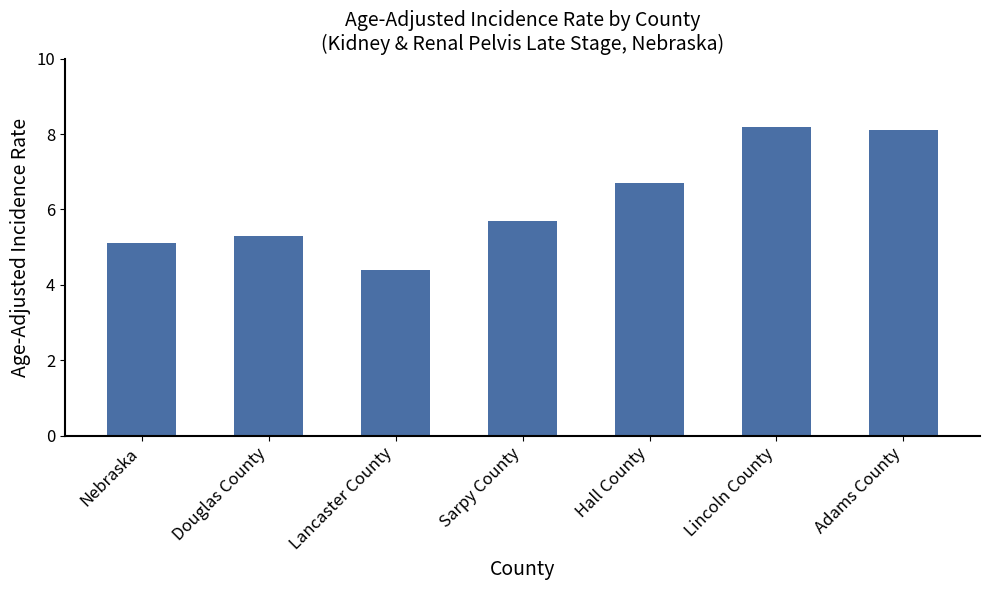

Is it true that the value at Adams County is 13.8?

False